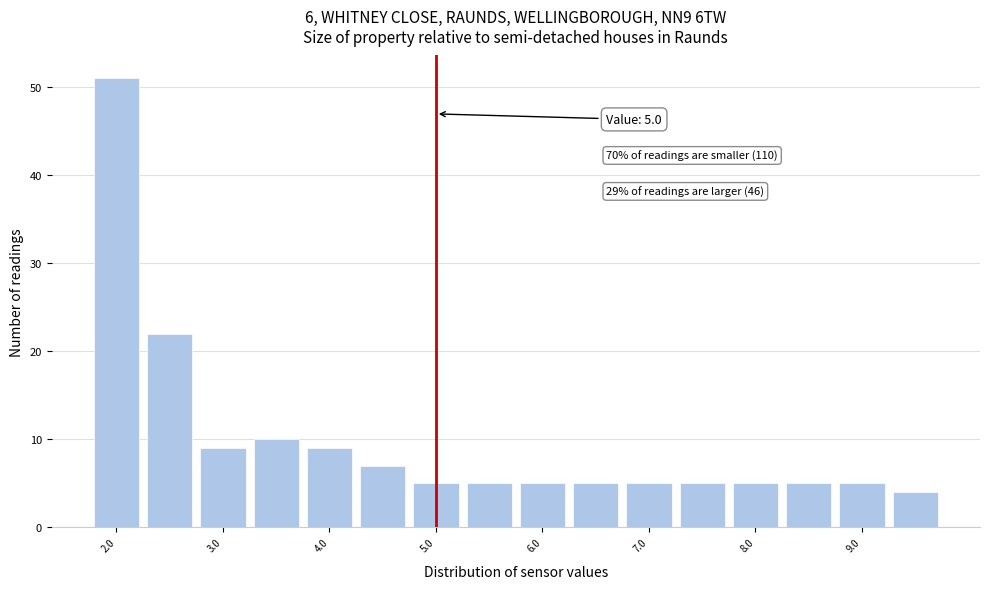

Which range on the x-axis has the tallest bar?

1.75 to 2.25